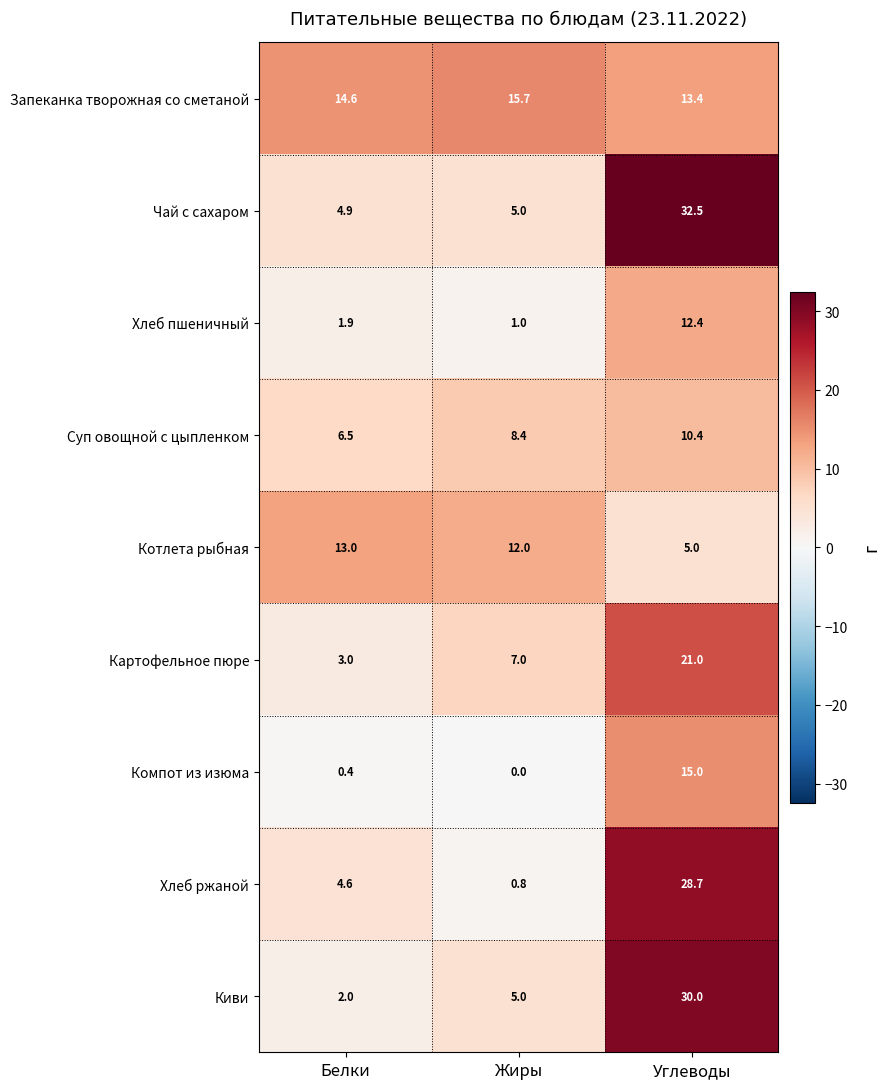

What is the average value of the Картофельное пюре series?

10.3